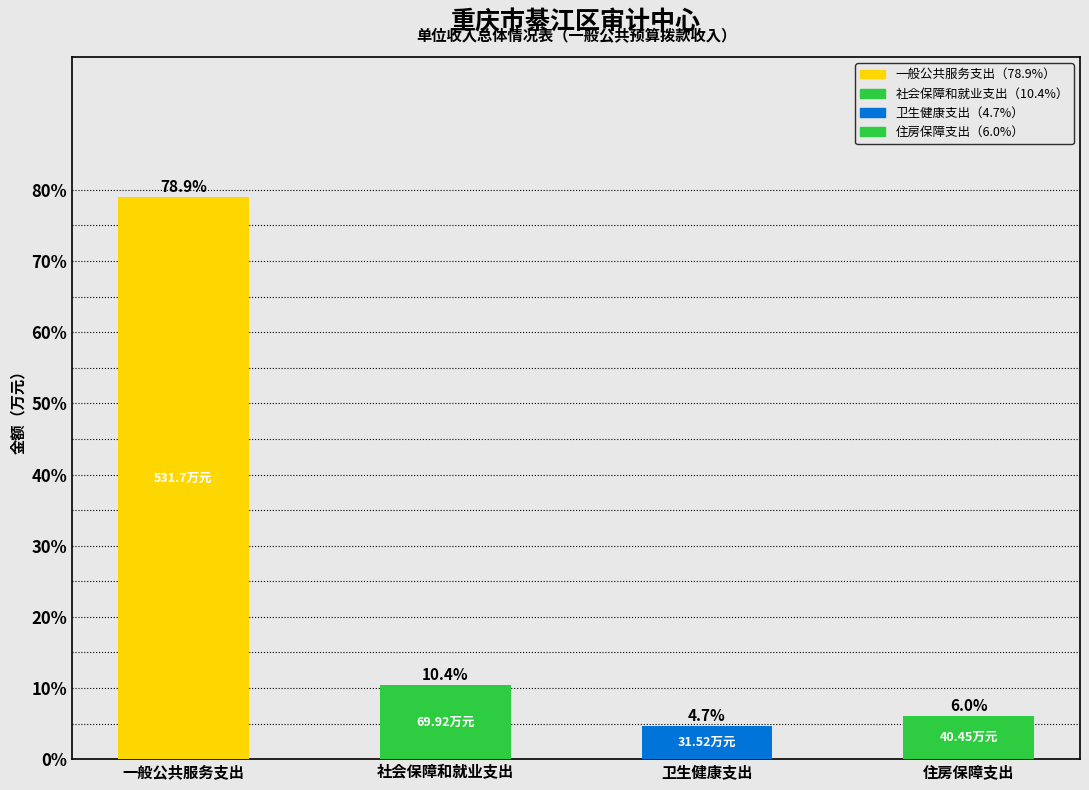

At which label does the data first exceed 10?

一般公共服务支出